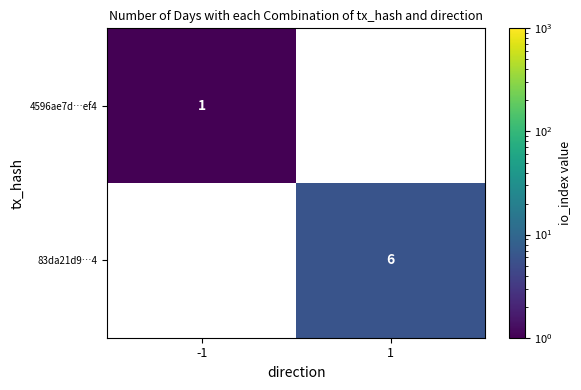

True or false: 83da21d9…4 has a value of 2 at 1.

False